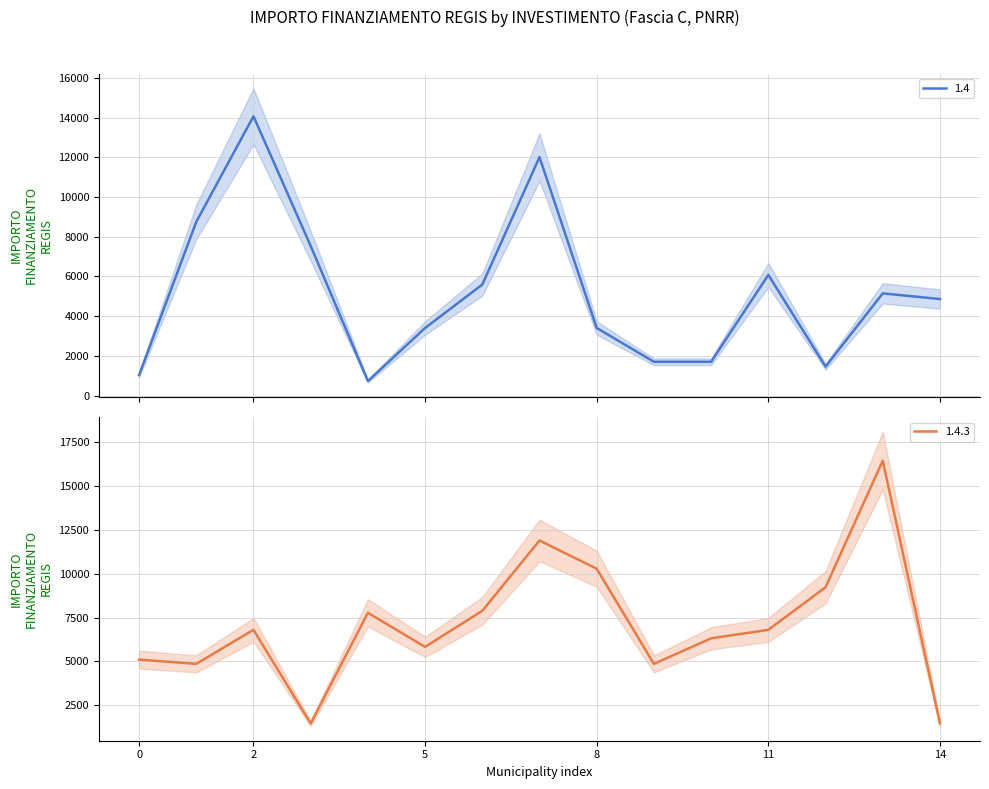

In 1.4, how many points are lower than both neighbors (excluding endpoints)?

2